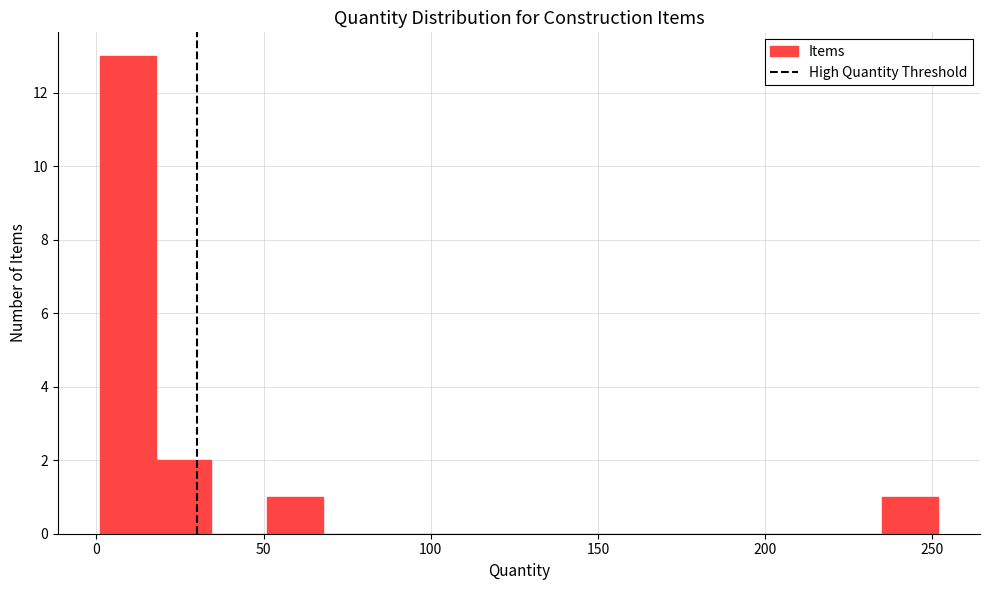

Read against the x-axis, roughly where is the centre of the tallest bar?

10